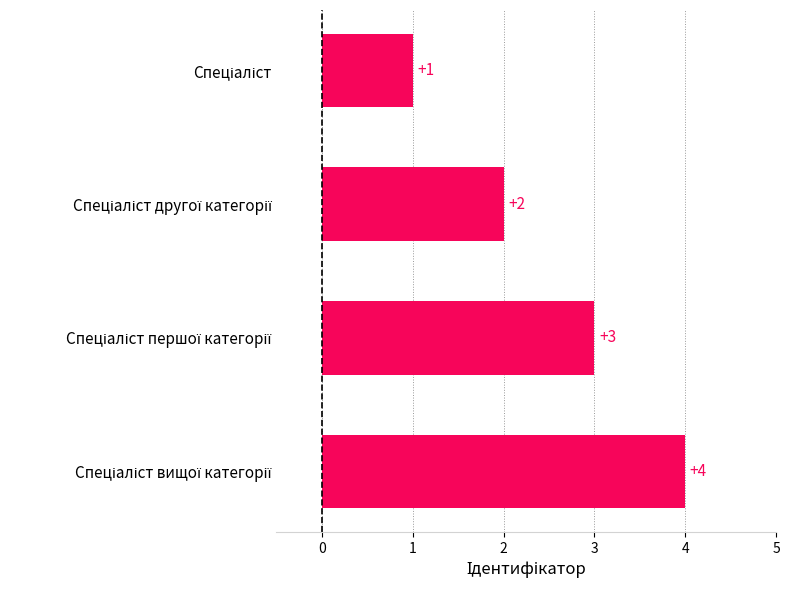

What is the value of the 3rd bar from the top?

3